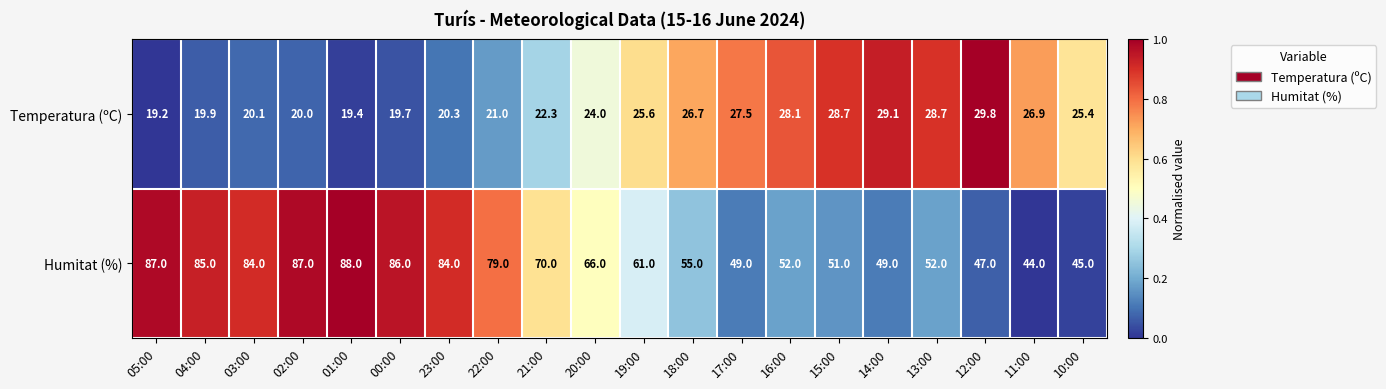

Where is Temperatura (ºC) nearest to the value 24?

20:00